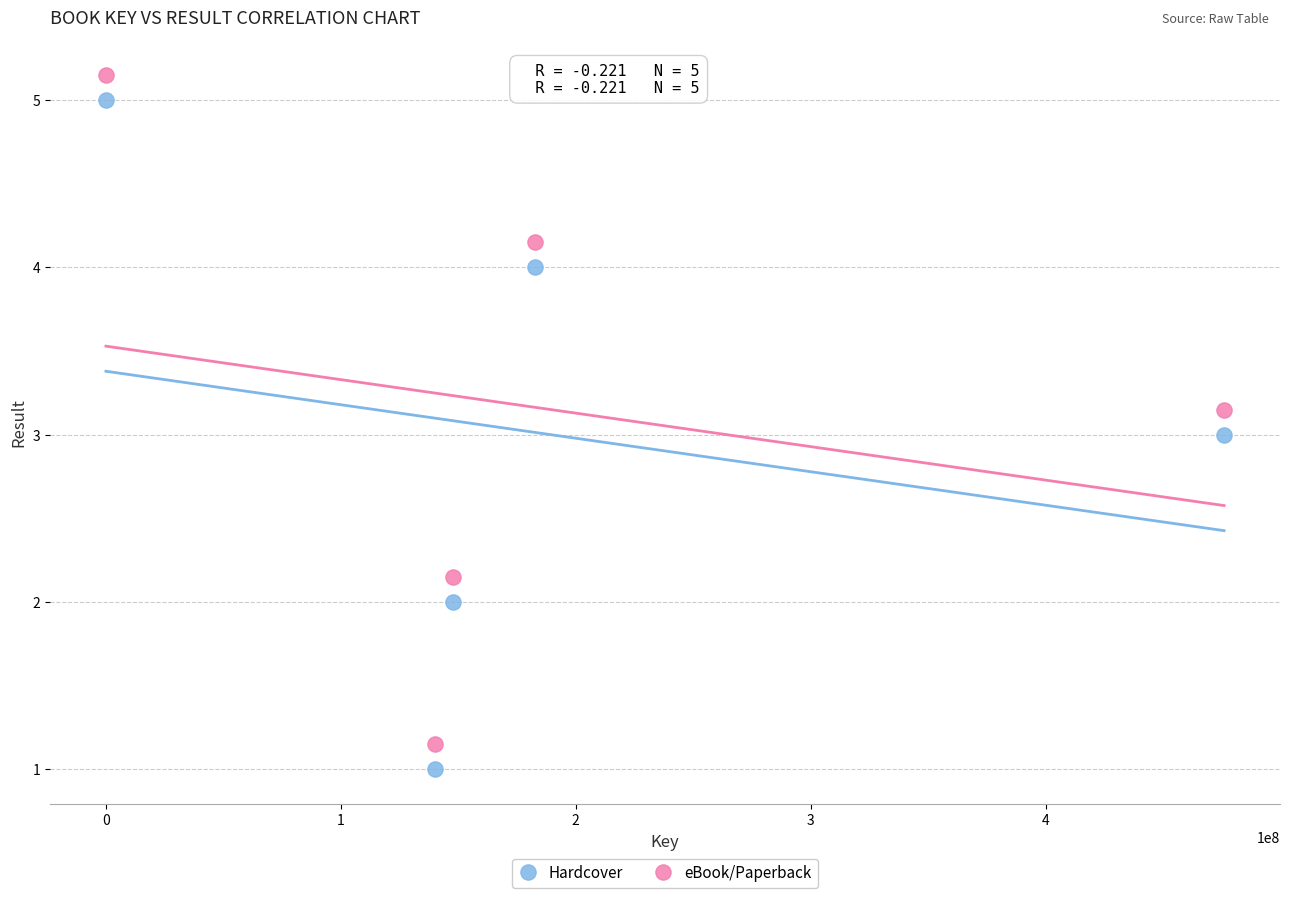

Across all data points, what is the range of X values (max minus min)?

476022262.0